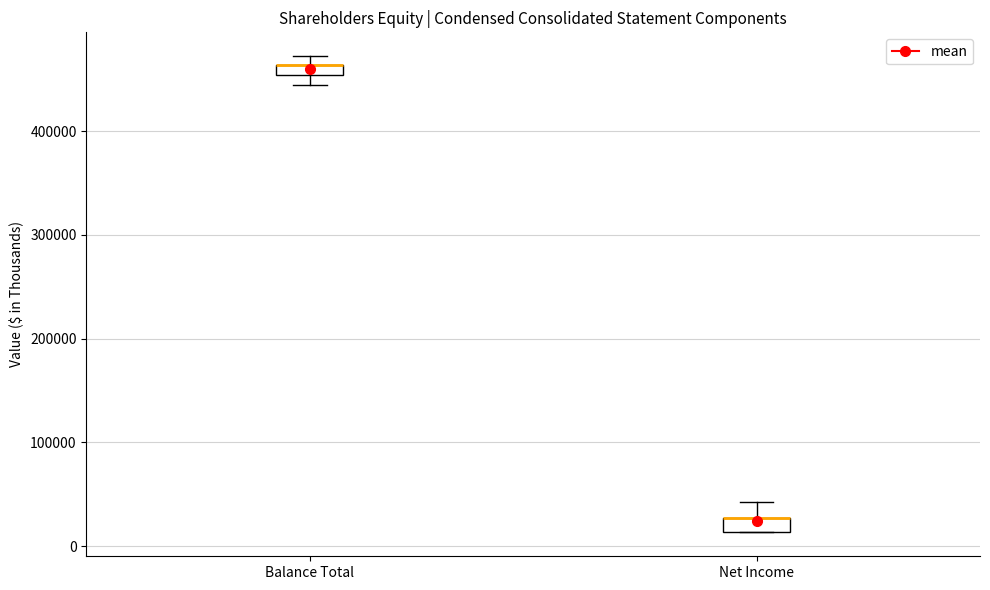

Where is the upper edge of the box for Balance Total on the y-axis? The values are not printed on the chart, so give them approximately, as read against the axis.

460000